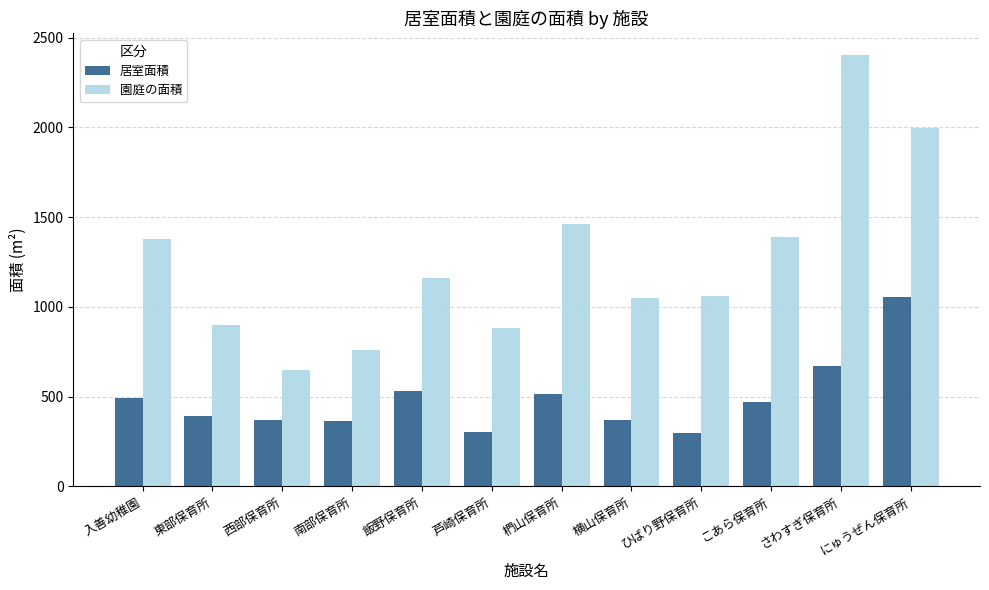

What is the difference between the maximum and minimum values in the 園庭の面積 series?

1753.0